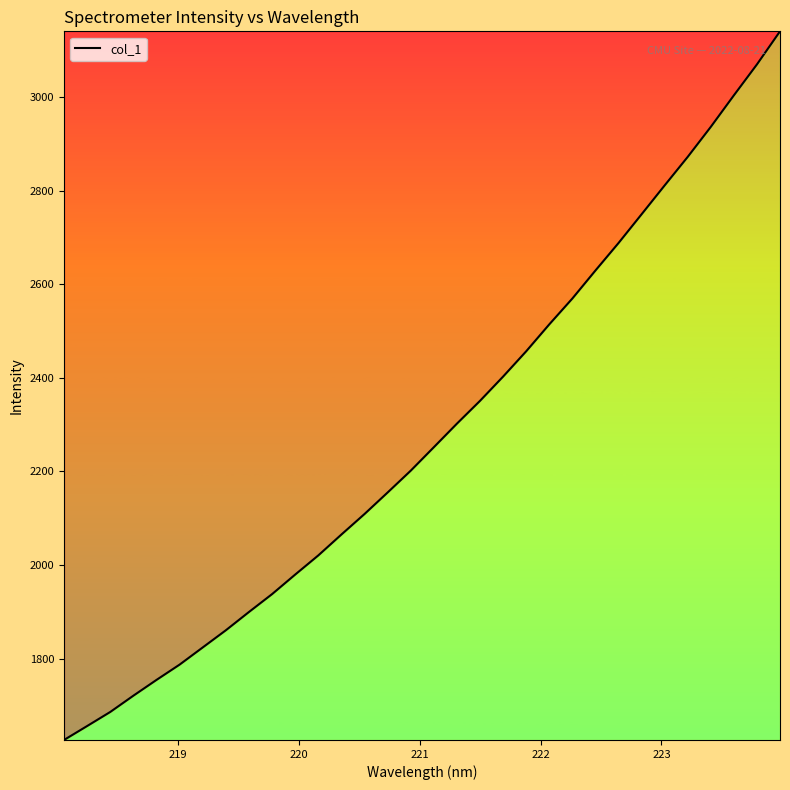

How many lines are shown in the chart?

1